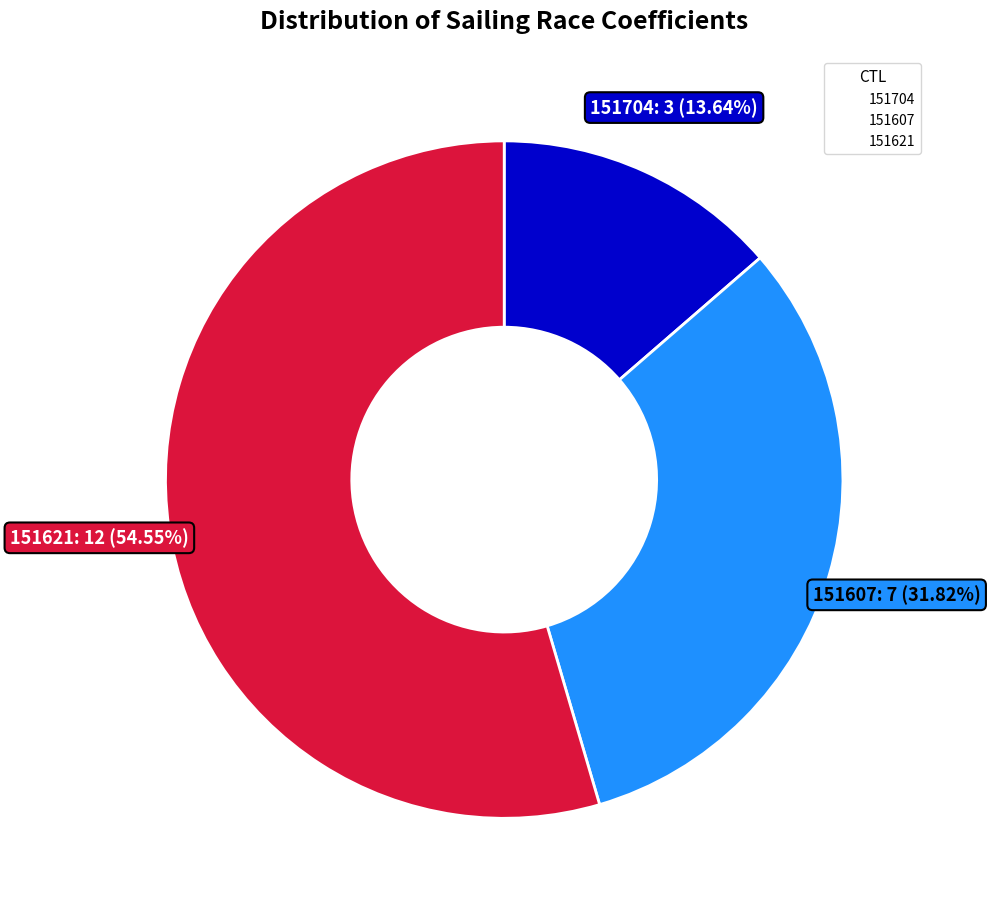

True or false: 151621 accounts for 55% of the total.

True